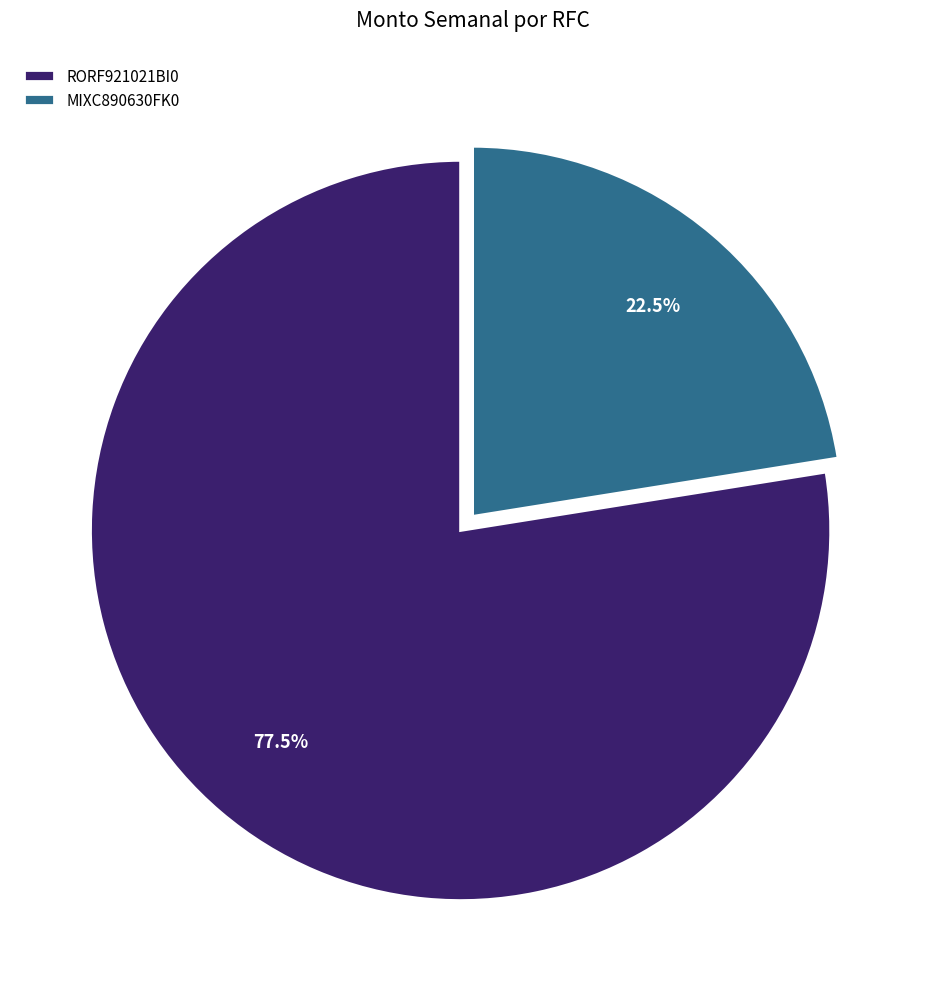

What percentage is NOT represented by RORF921021BI0?

22.5%